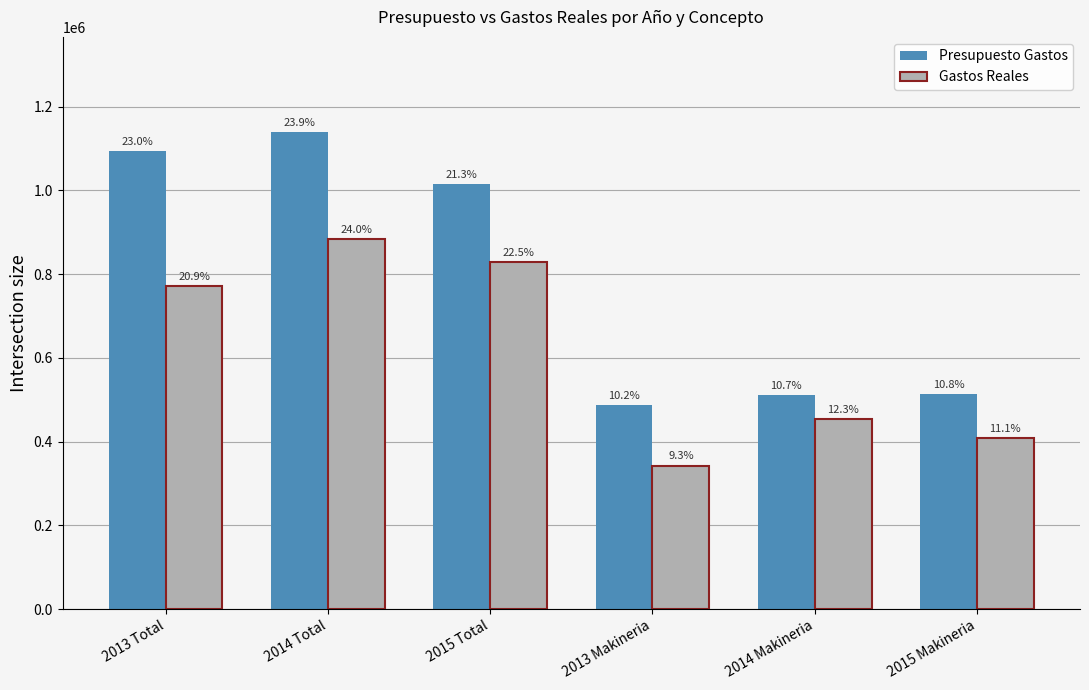

List the series in order of their overall mean, highest first.

Presupuesto Gastos, Gastos Reales